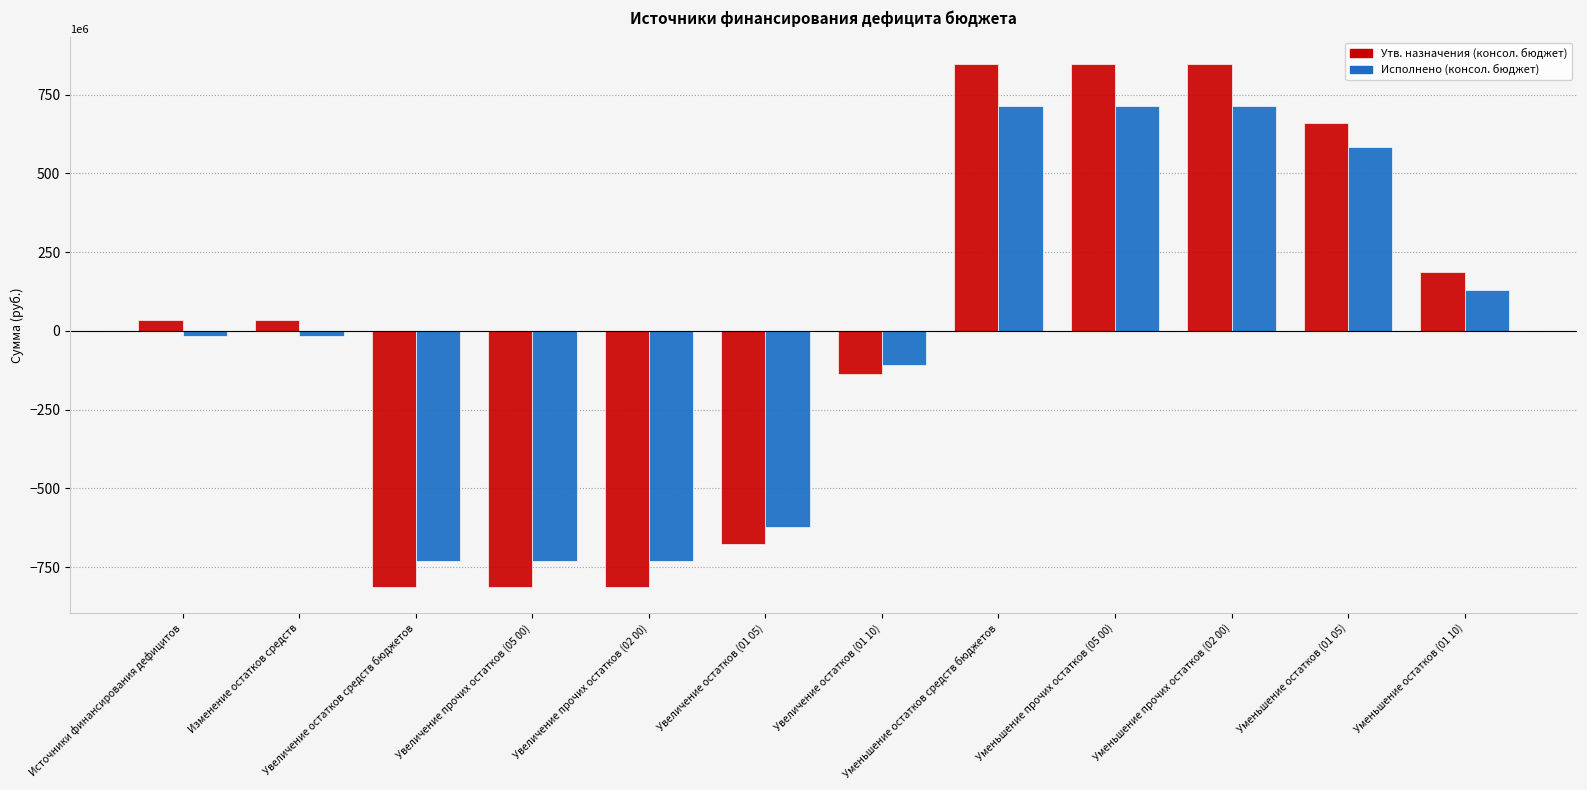

What is the difference between the highest and lowest values at Увеличение прочих остатков (02 00)?

82816382.2